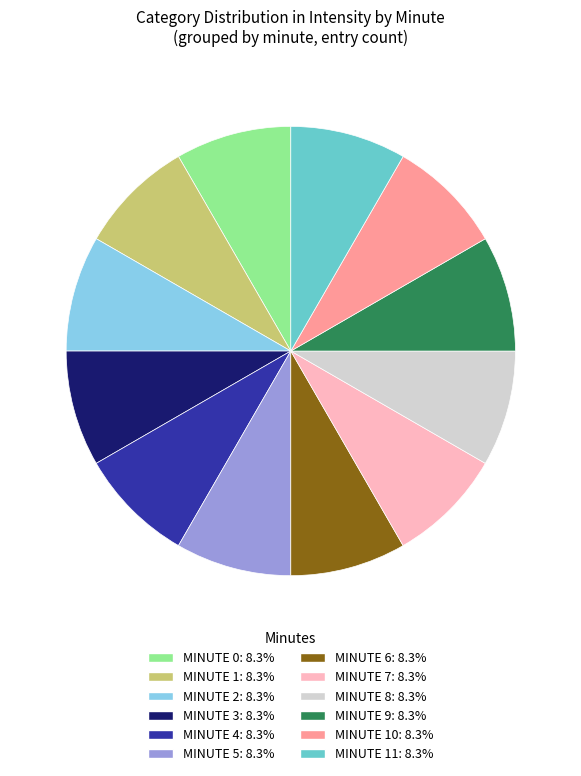

How many segments does this pie chart have?

12